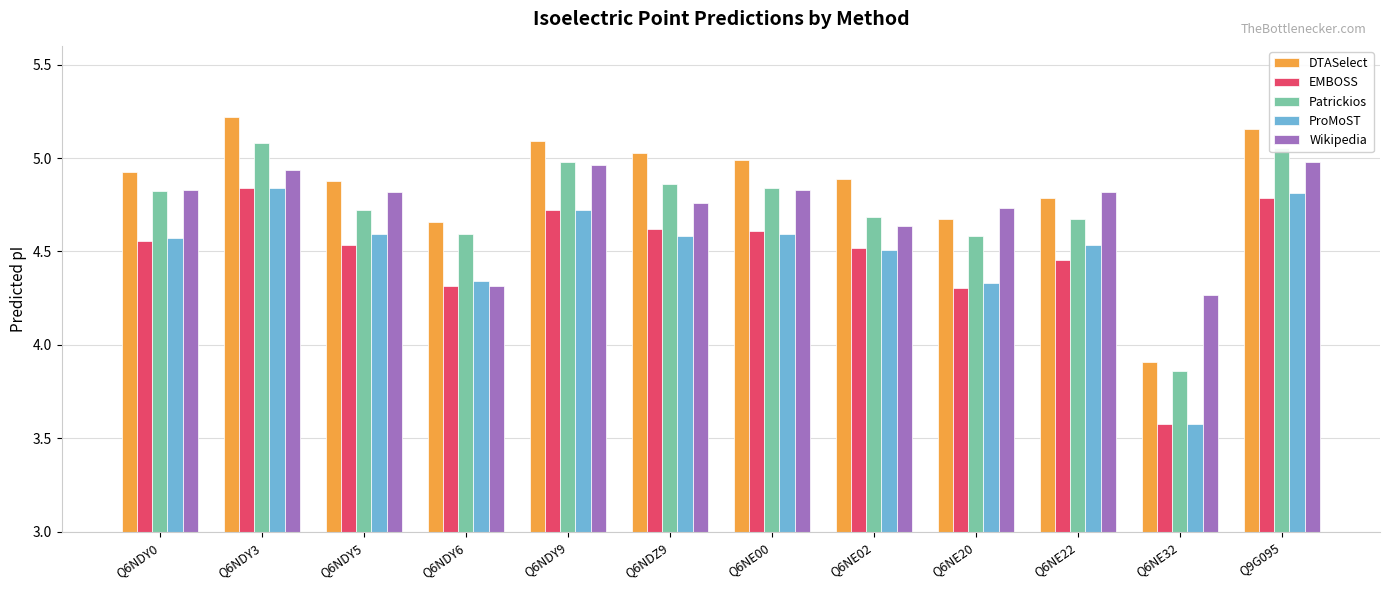

Where is Patrickios nearest to the value 4?

Q6NE32